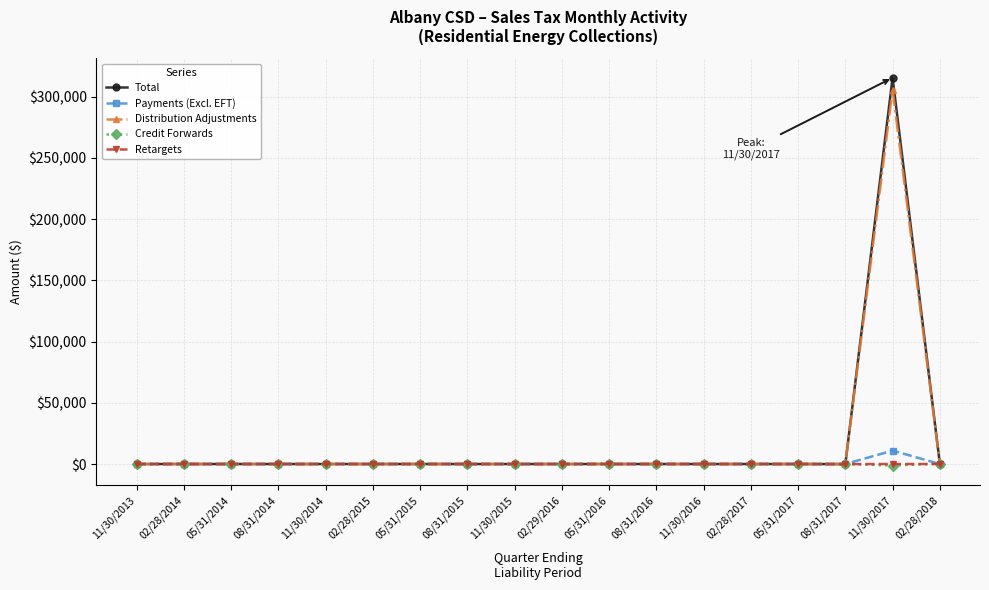

At which category is the sum across all series the highest?

11/30/2017